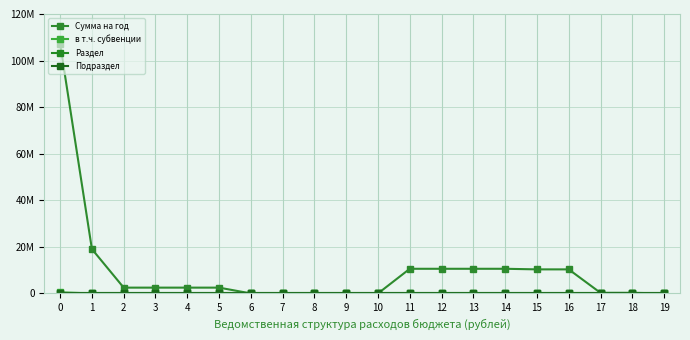

The Раздел series shows 0.5 at 18. True or false?

False